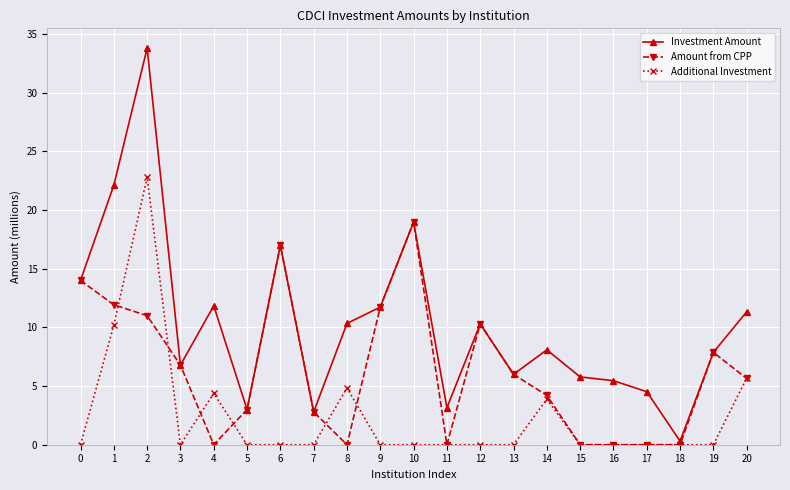

True or false: Additional Investment has a value of 0.0 at 9.

True